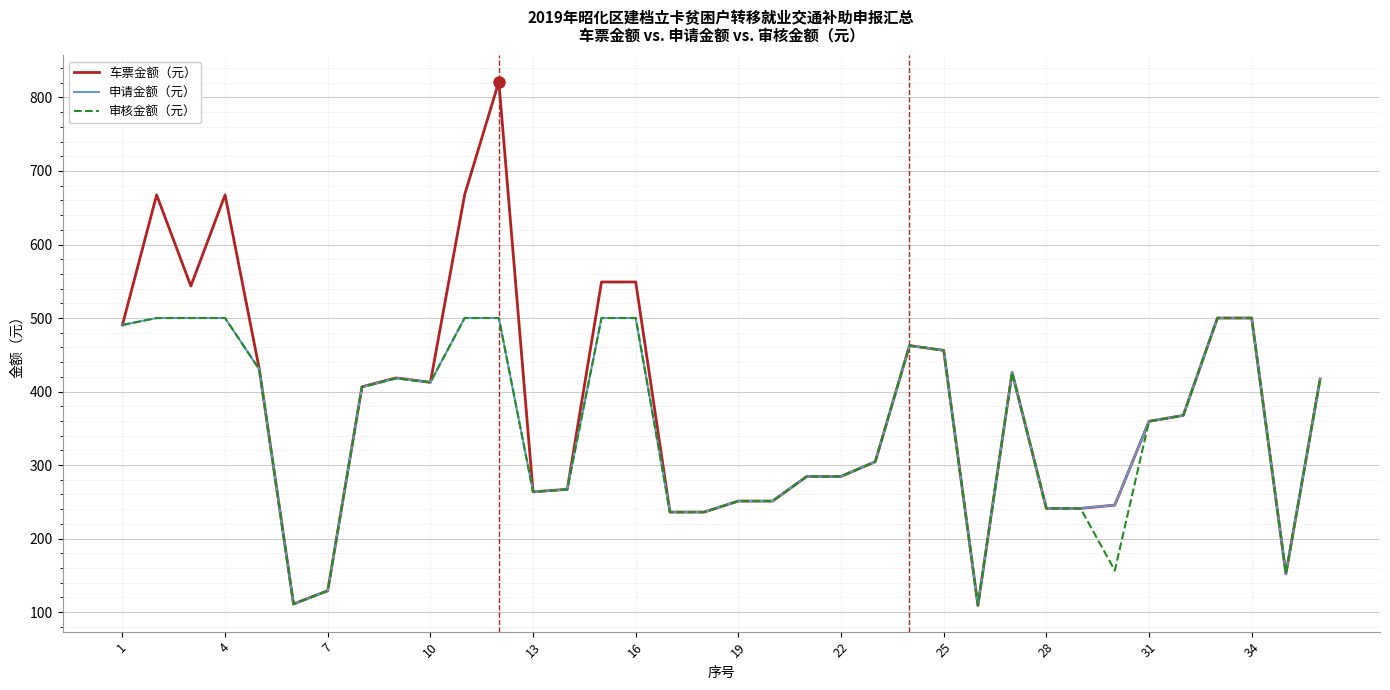

Is this an area chart (filled region under the line)?

No